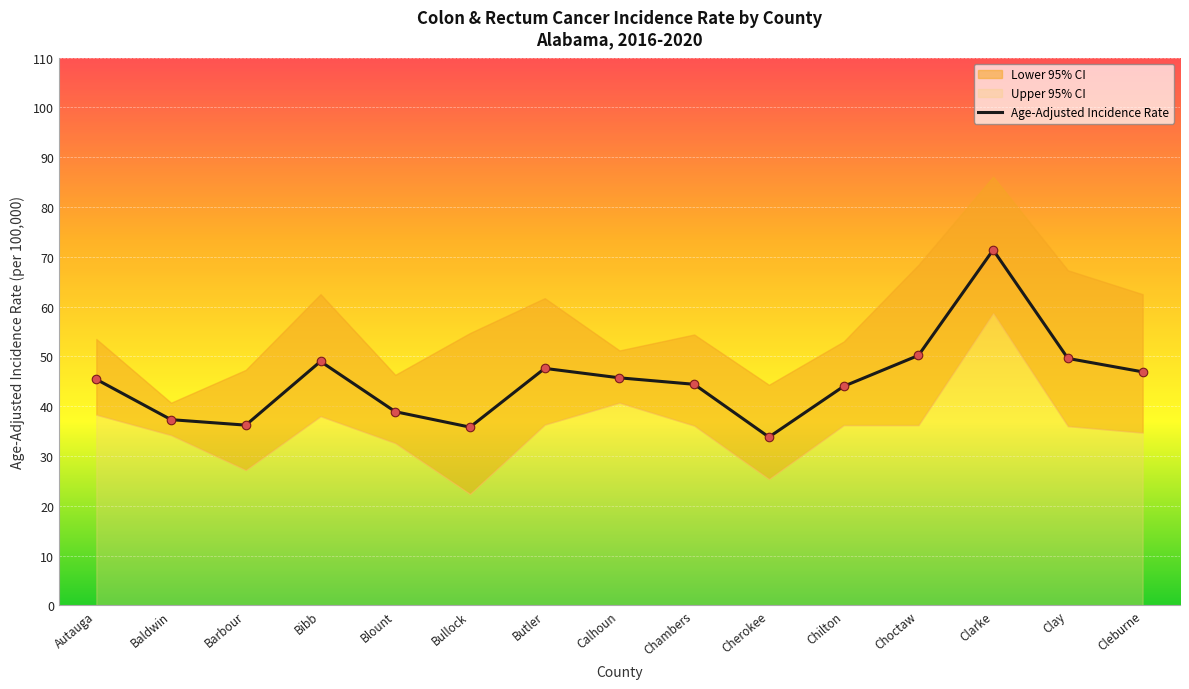

Which has a higher value, Clarke or Baldwin?

Clarke